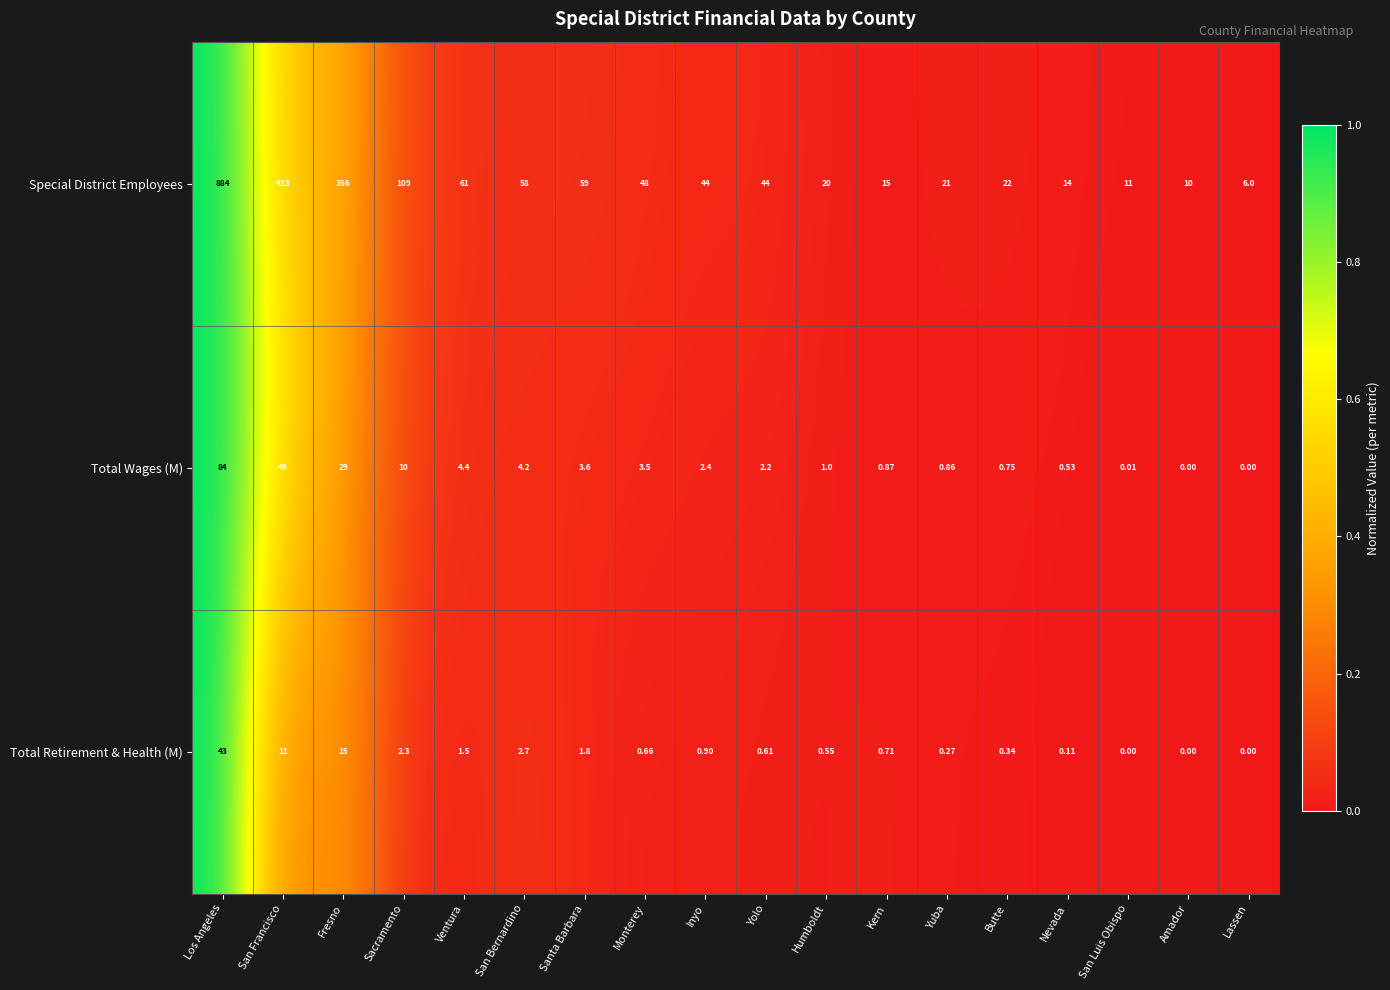

At Inyo, list the series in order from smallest to largest.

Total Retirement & Health (M), Total Wages (M), Special District Employees